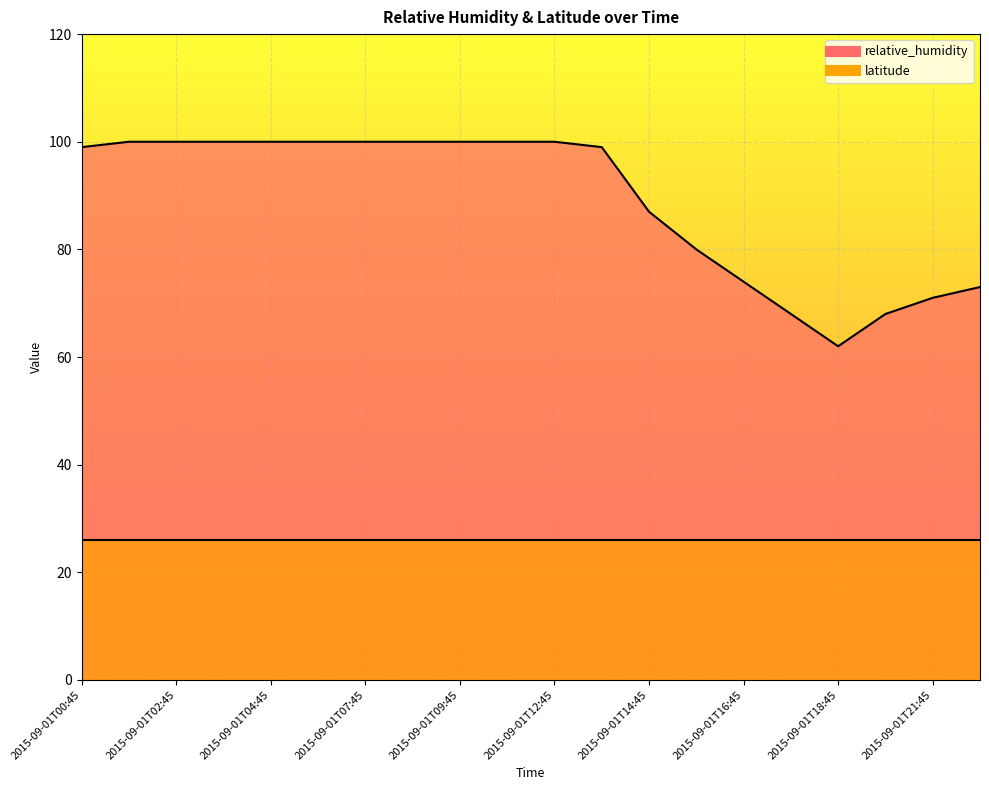

What is the label of the 13th point from the right?

2015-09-01T08:45